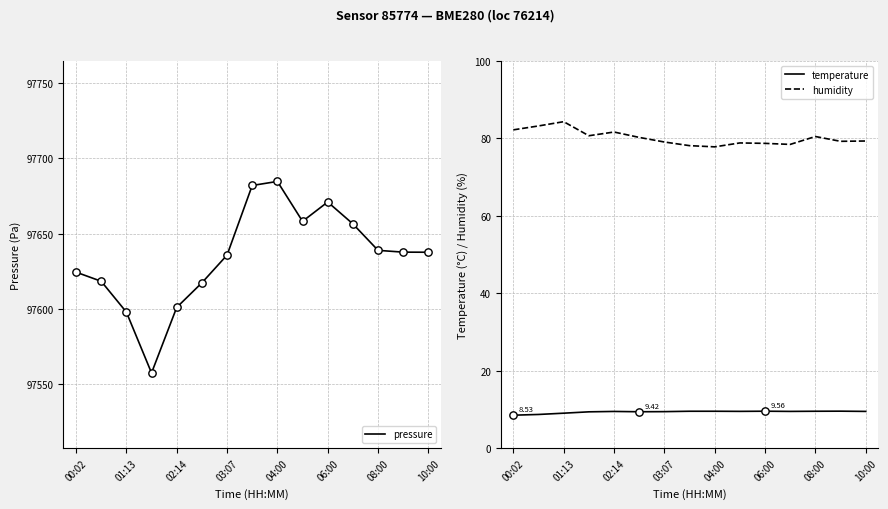

True or false: humidity and temperature cross at least once.

False